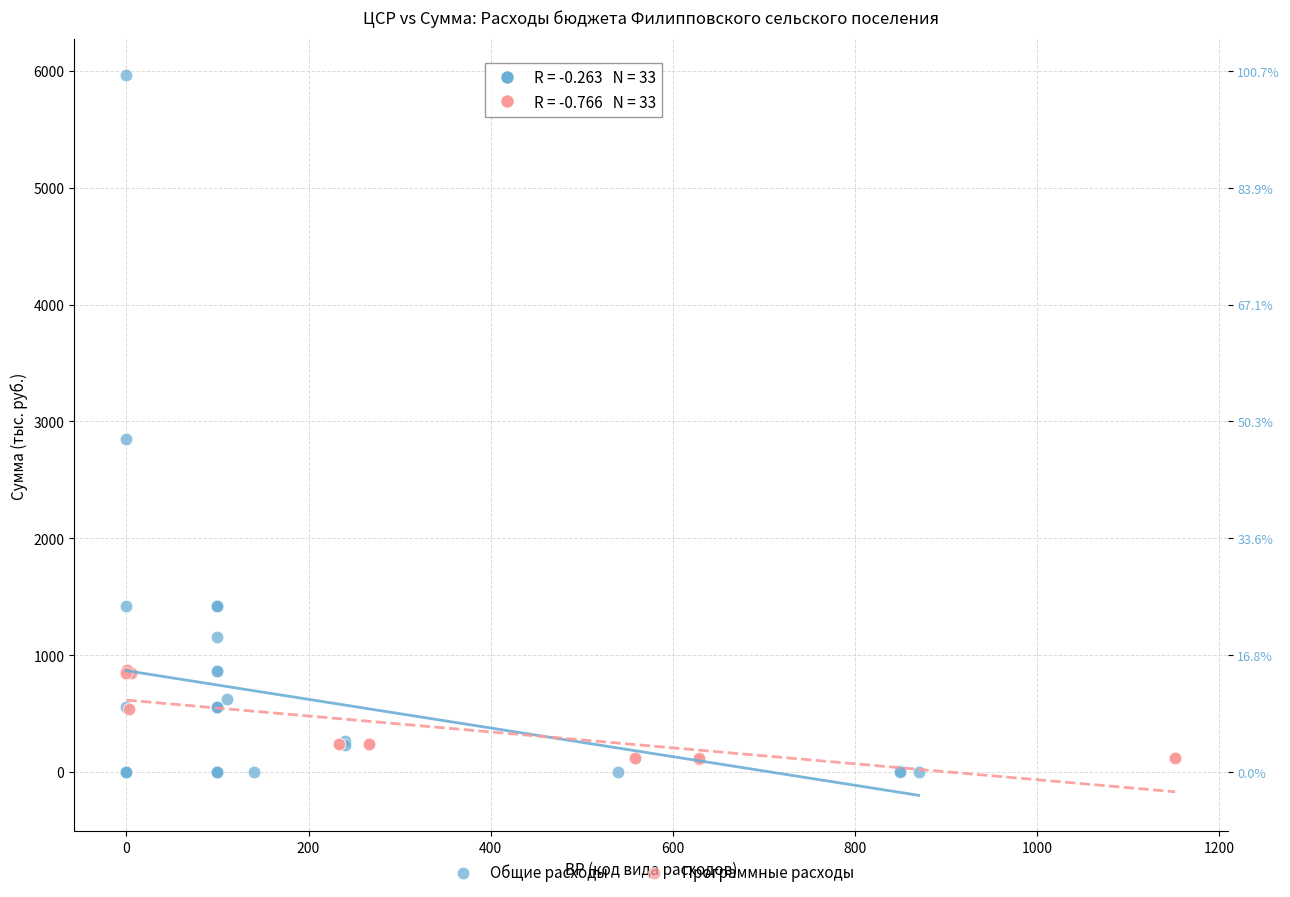

Which series has the widest spread of Y values?

Общие расходы